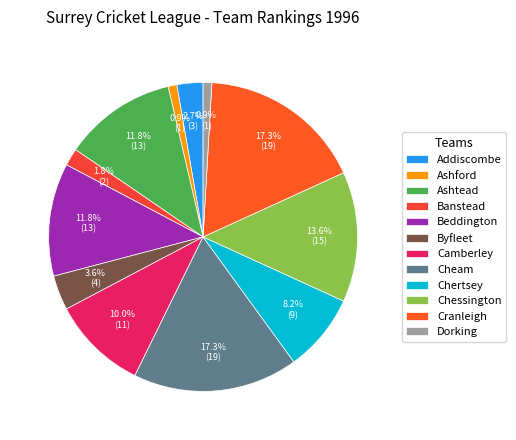

How many segments does this pie chart have?

12